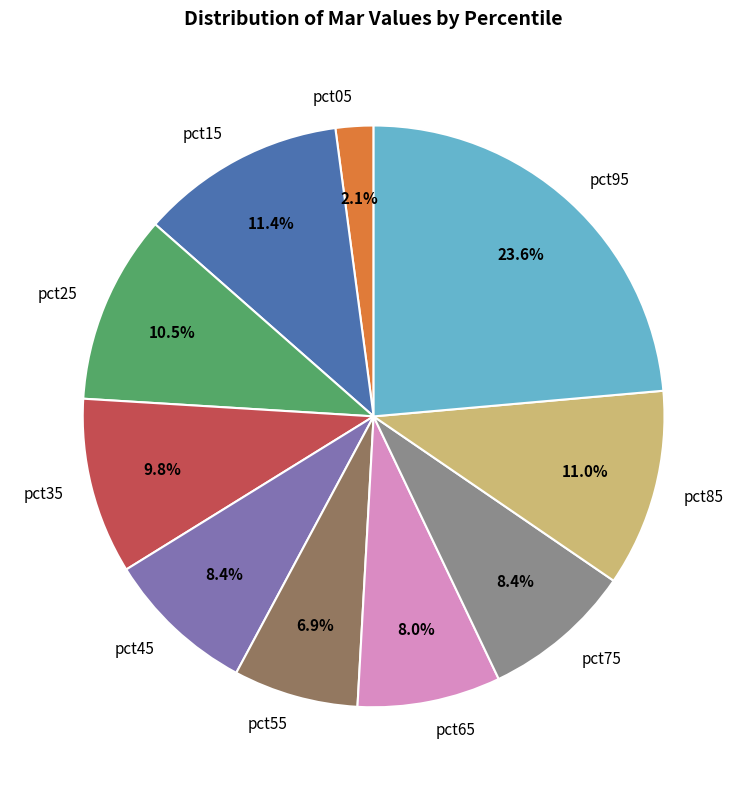

What portion of the pie excludes pct65?

92.0%